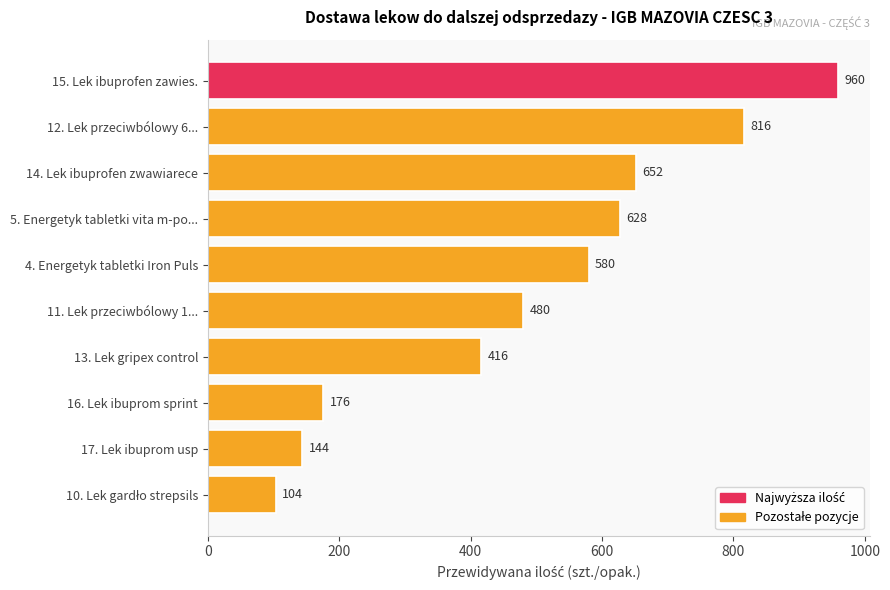

What is the label of the 9th bar from the top?

17. Lek ibuprom usp